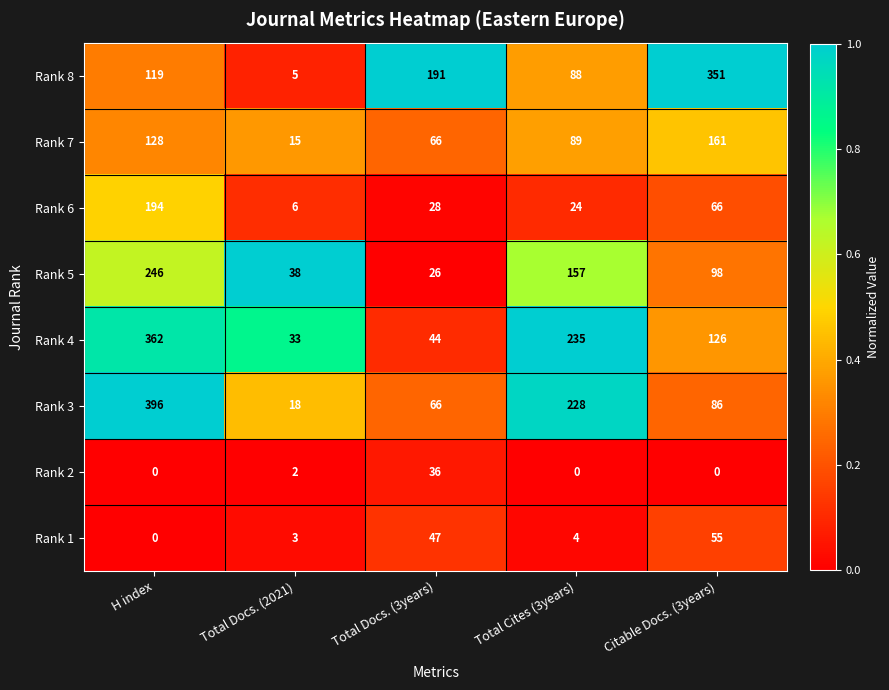

At which label does Rank 3 first exceed 86?

H index